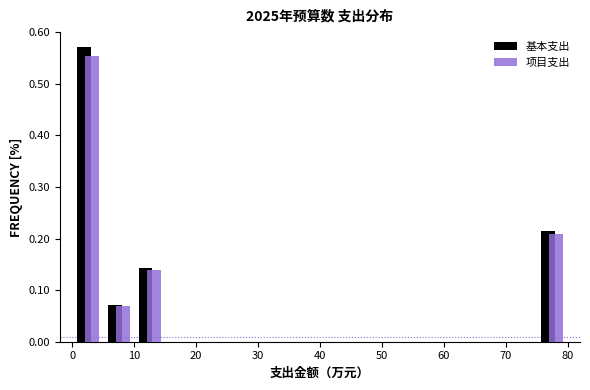

Reading left to right, list every range on the x-axis with the height of the bar of each series over it. The values are not printed on the chart, so give them approximately, as read against the axis.

0 to 5: 基本支出=0.57	项目支出=0.55
5 to 10: 基本支出=0.07	项目支出=0.07
10 to 15: 基本支出=0.14	项目支出=0.14
15 to 20: 基本支出=0	项目支出=0
20 to 25: 基本支出=0	项目支出=0
25 to 30: 基本支出=0	项目支出=0
30 to 35: 基本支出=0	项目支出=0
35 to 40: 基本支出=0	项目支出=0
40 to 45: 基本支出=0	项目支出=0
45 to 50: 基本支出=0	项目支出=0
50 to 55: 基本支出=0	项目支出=0
55 to 60: 基本支出=0	项目支出=0
60 to 65: 基本支出=0	项目支出=0
65 to 70: 基本支出=0	项目支出=0
70 to 75: 基本支出=0	项目支出=0
75 to 80: 基本支出=0.21	项目支出=0.21